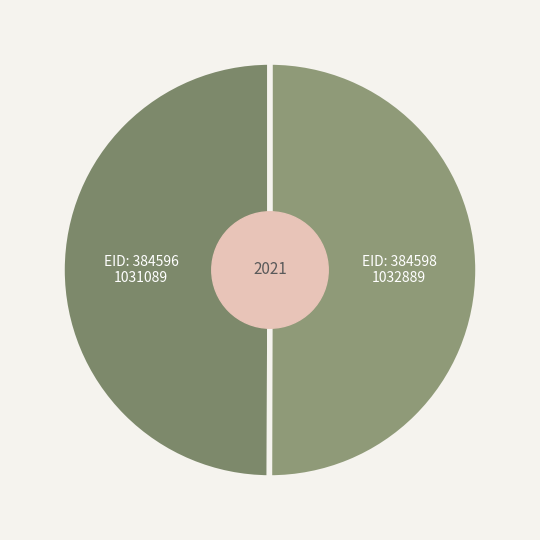

Which slice is the smallest?

384596